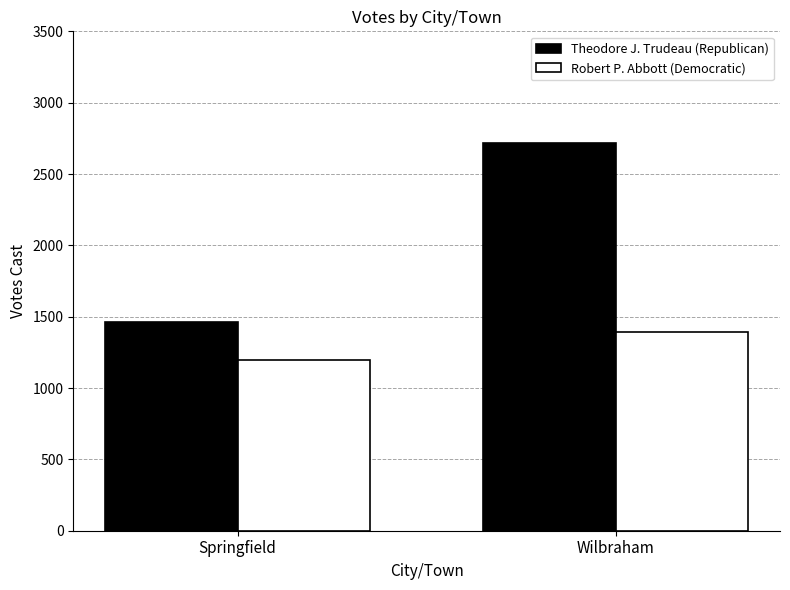

Are the bars horizontal?

No